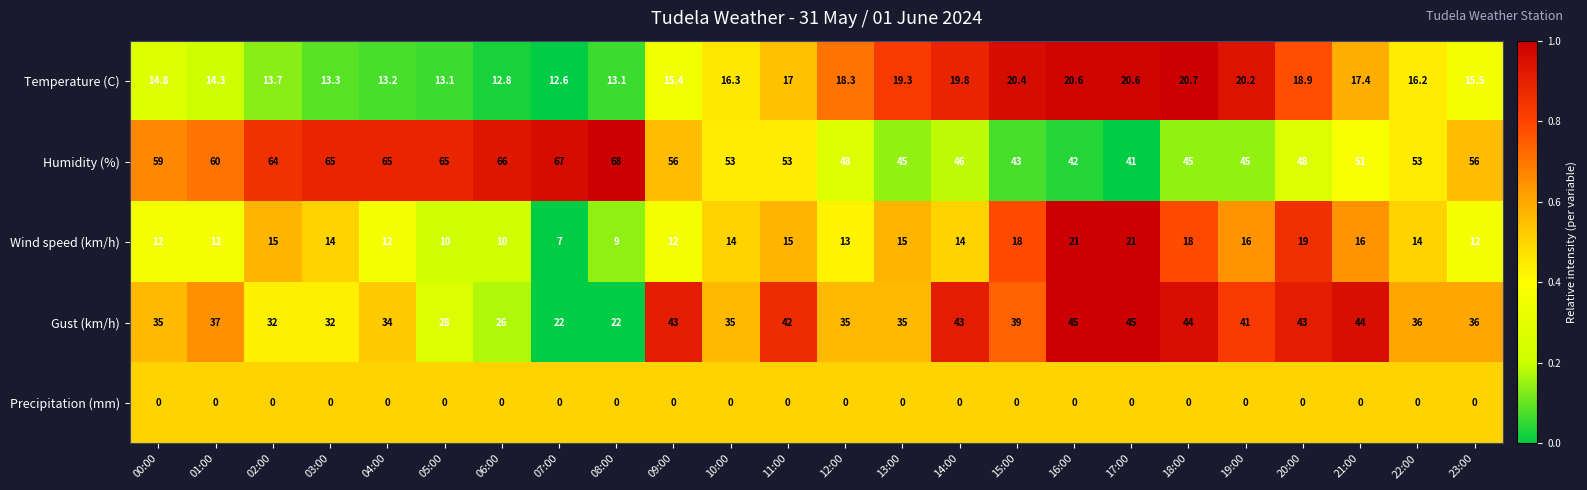

What is the difference between the maximum and second lowest values in the Humidity (%) series?

26.0